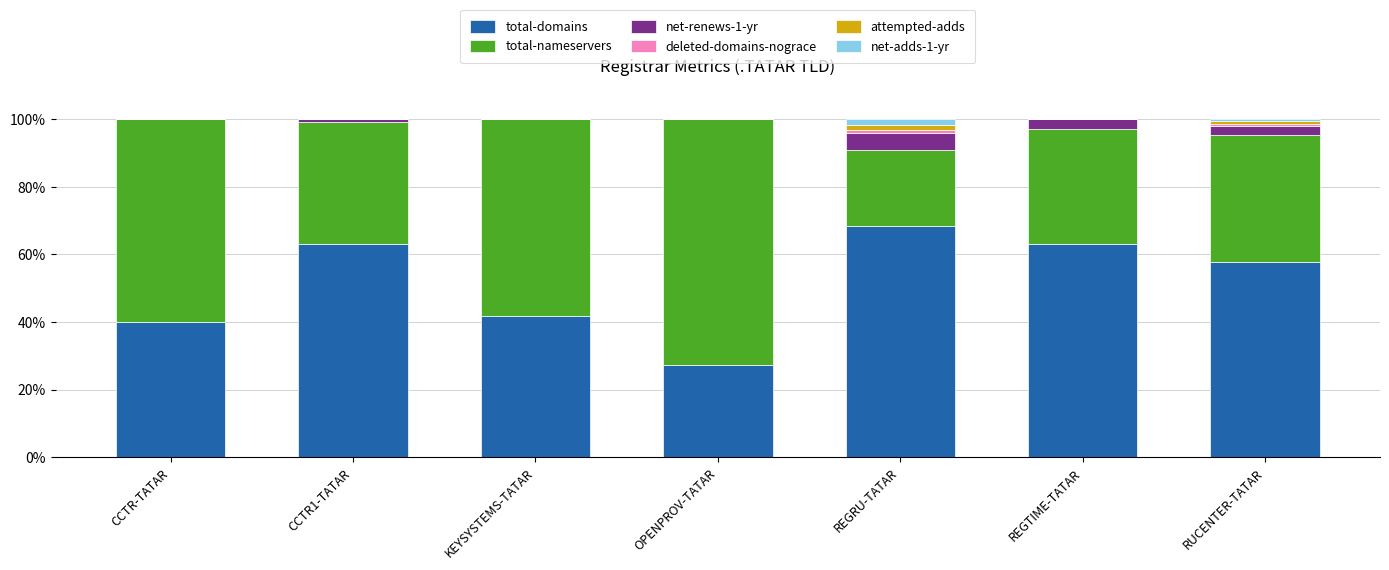

At which label does total-domains reach its peak?

REGRU-TATAR